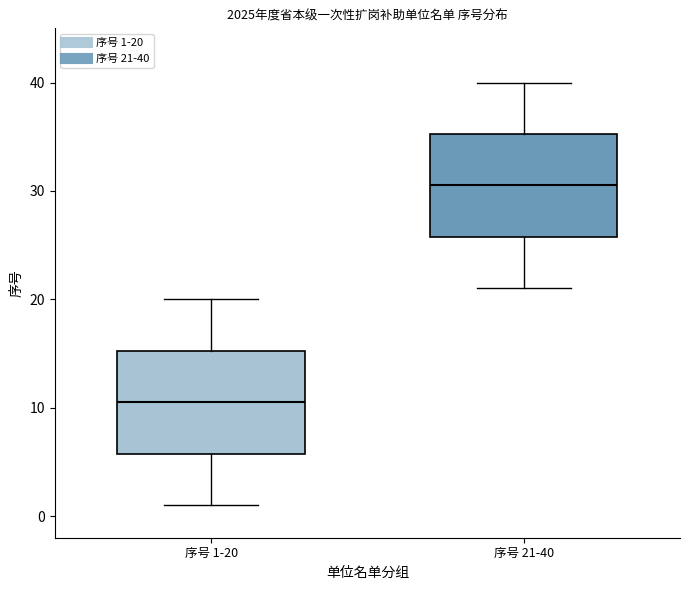

Which box's median line is the highest?

序号 21-40